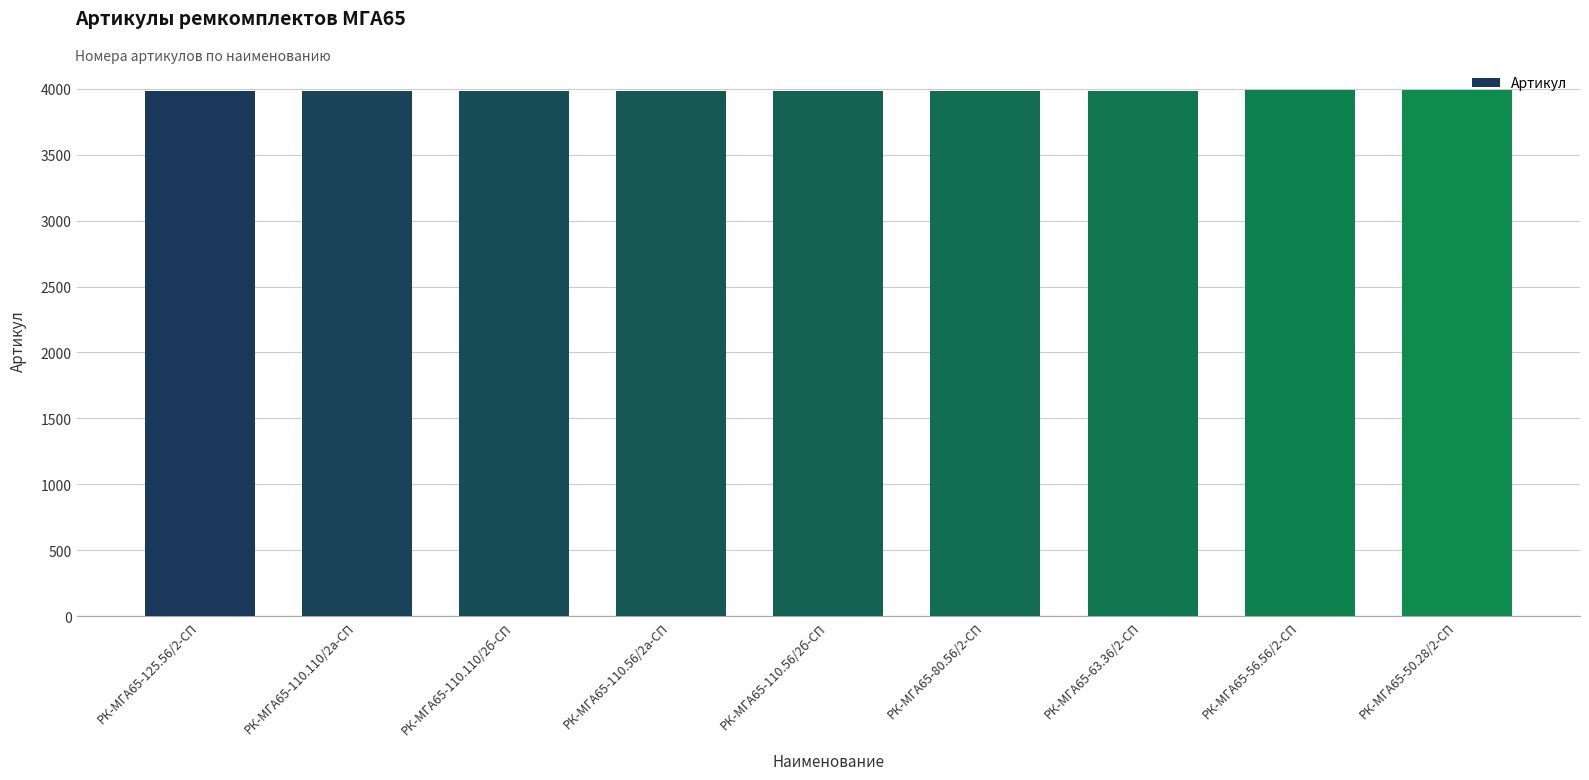

How many values are between 3981 and 3985?

5